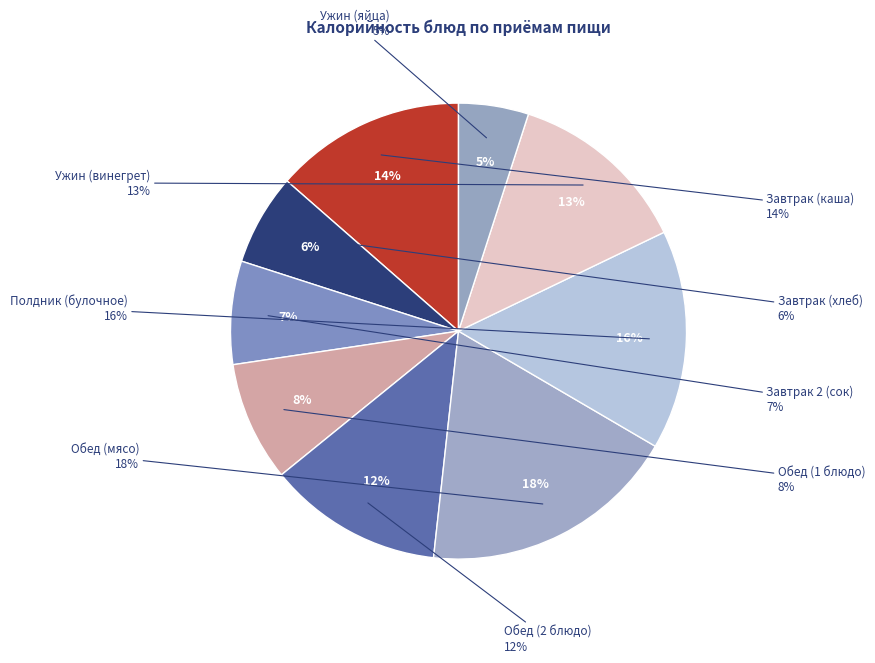

To the nearest percent, what is the average slice percentage?

11%